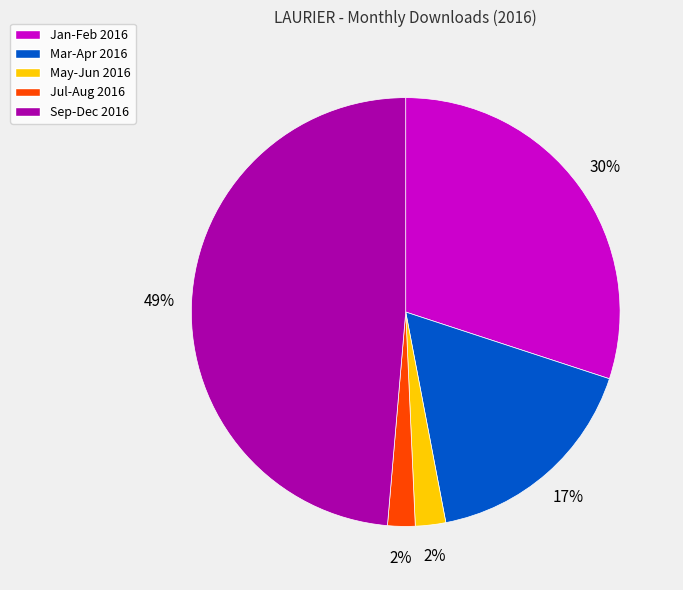

To the nearest percent, what is the difference between the Jan-Feb 2016 and Mar-Apr 2016 slice percentages?

13%